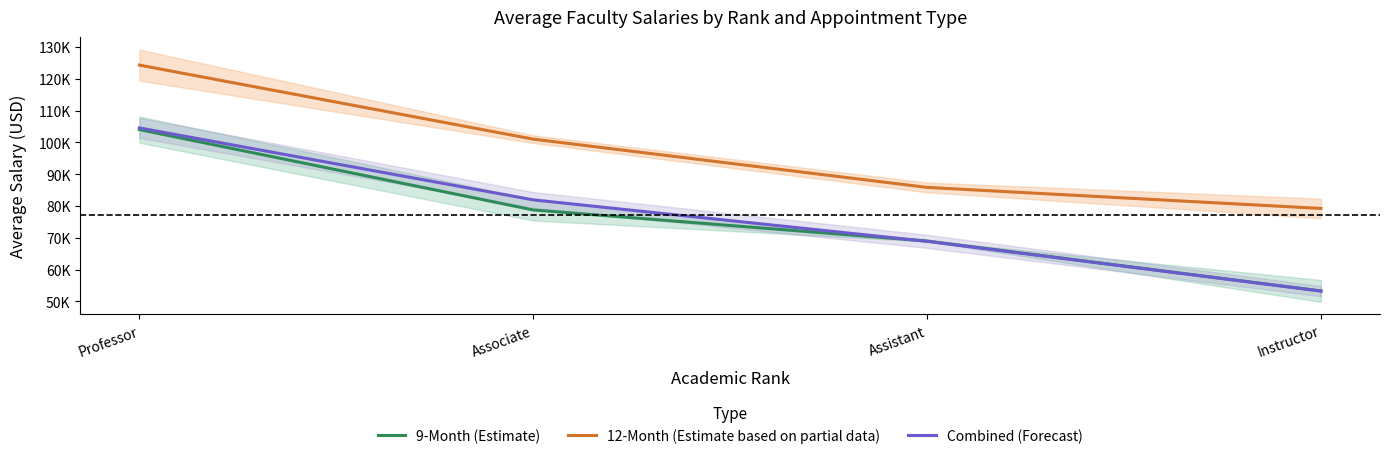

True or false: 12-Month (Estimate based on partial data) has more than 1 interior local peaks.

False